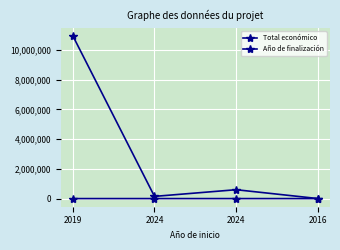

At which category does the chart reach its peak across all series?

2019